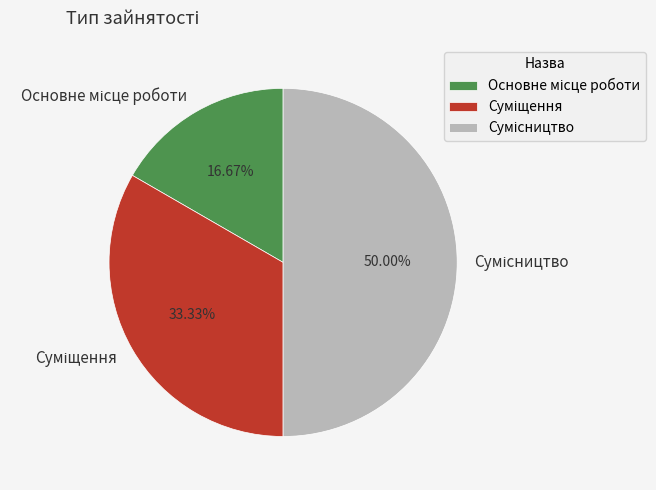

How many slices are in this pie chart?

3